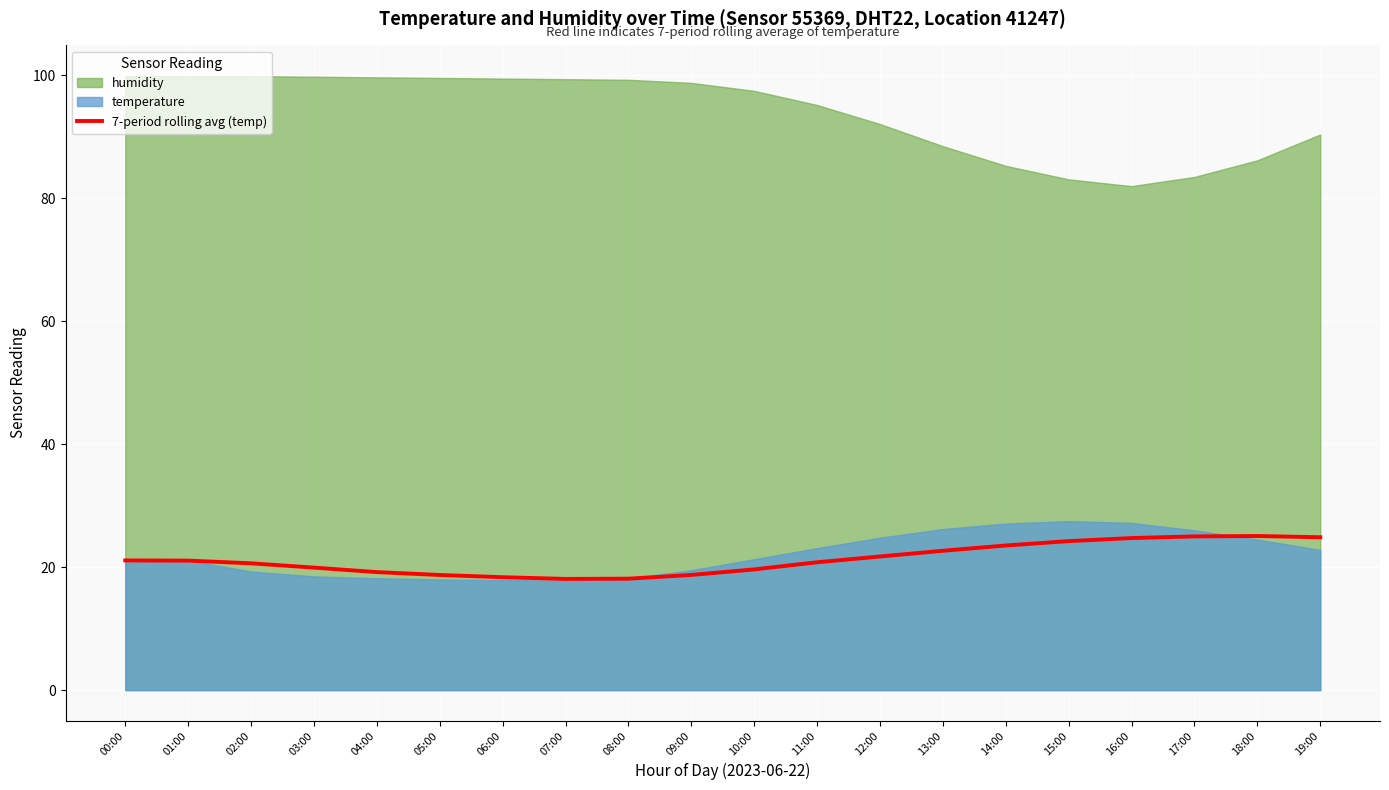

True or false: there are more than 0 points higher than both neighbors.

True